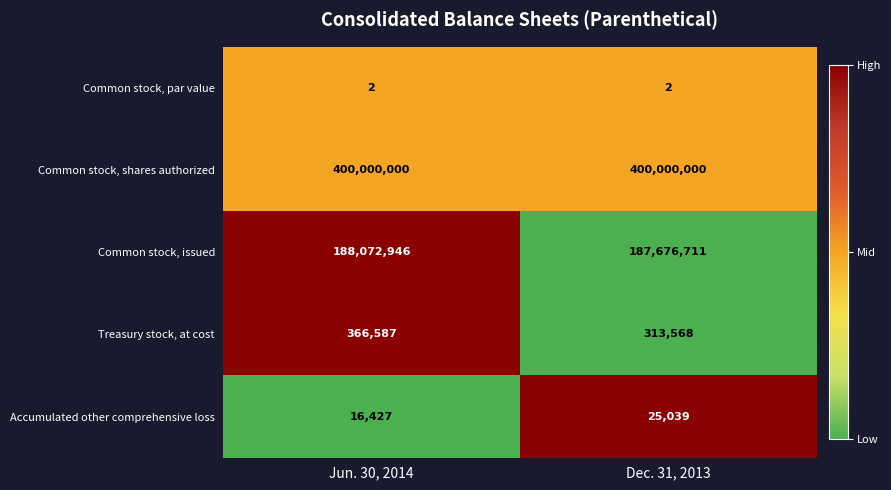

What is the highest value of the Treasury stock, at cost series?

366587